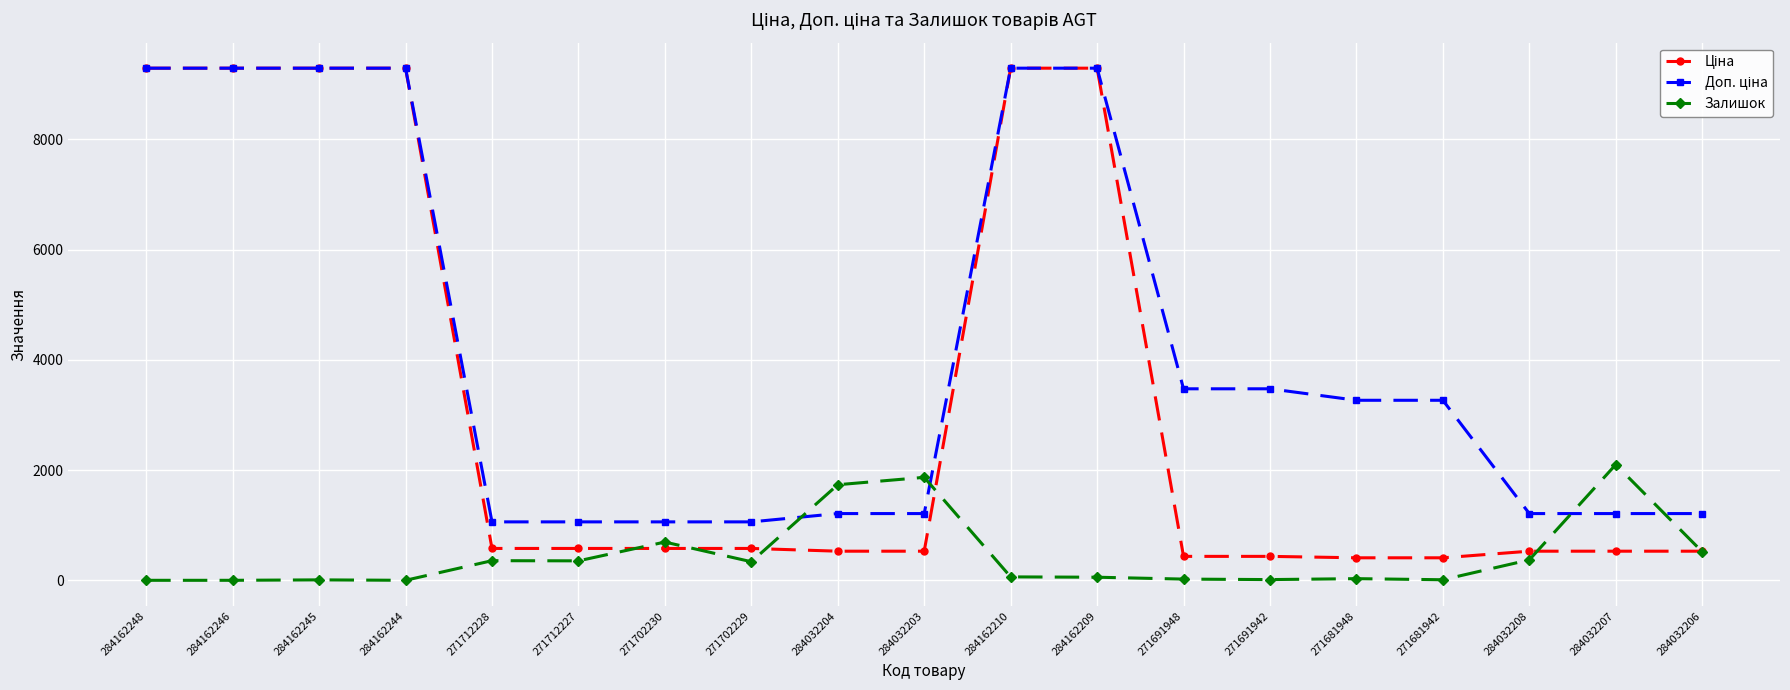

Between 271712228 and 284032203, which series saw the biggest shift?

Залишок